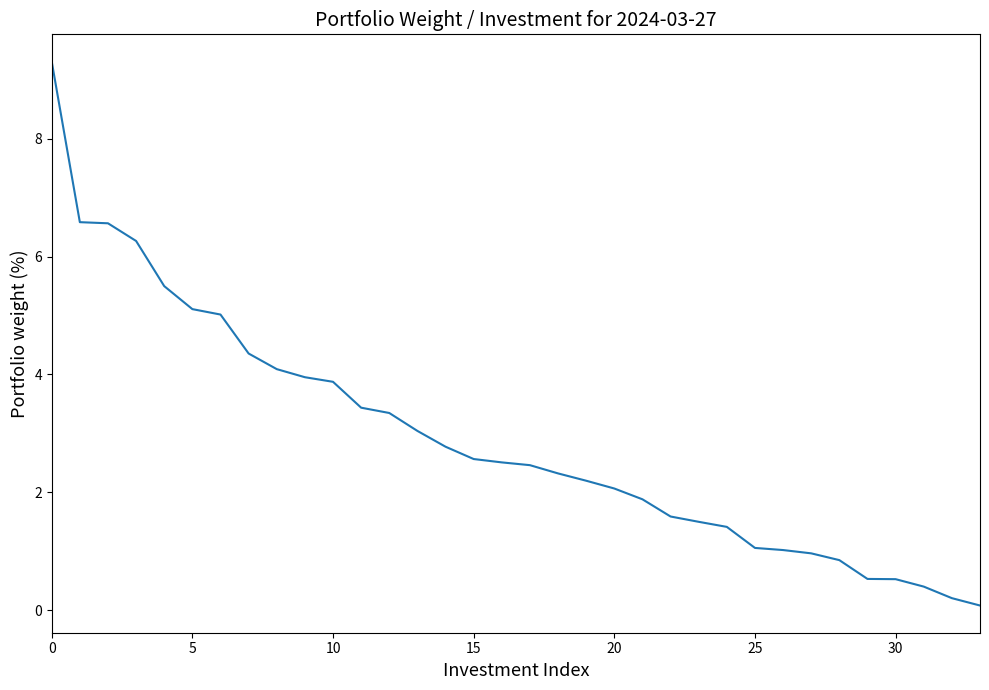

Count the number of categories in the chart.

34